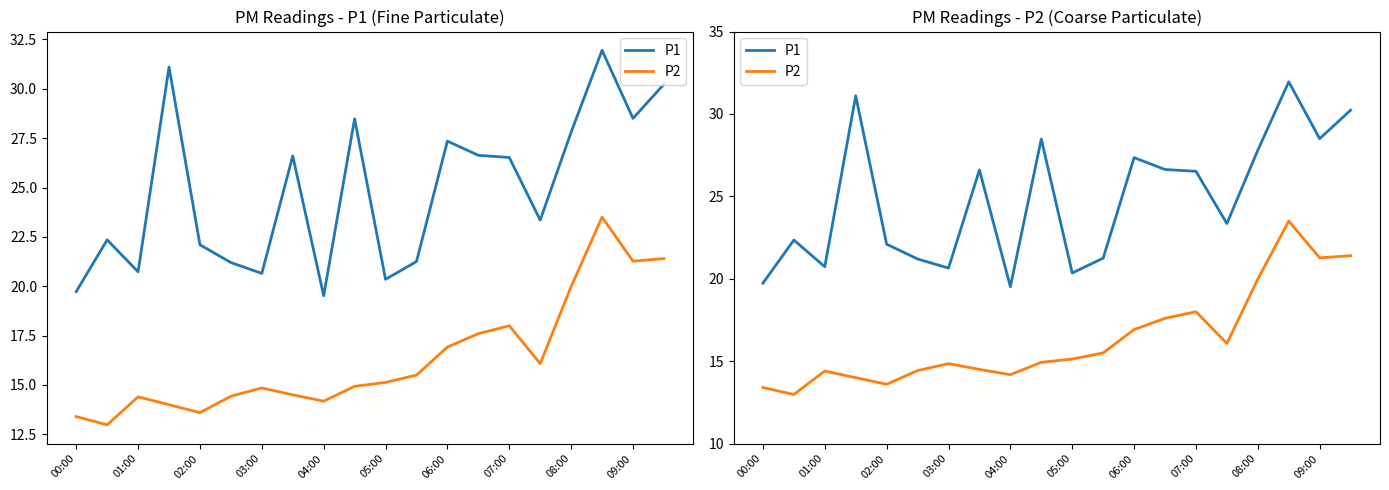

Reading left to right, what are all the values shown in this chart?

P1: 19.7	22.4	20.7	31.1	22.1	21.2	20.6	26.6	19.5	28.5	20.4	21.2	27.4	26.6	26.5	23.4	27.8	31.9	28.5	30.2
P2: 13.4	13.0	14.4	14.0	13.6	14.4	14.8	14.5	14.2	14.9	15.1	15.5	16.9	17.6	18.0	16.1	20.0	23.5	21.3	21.4